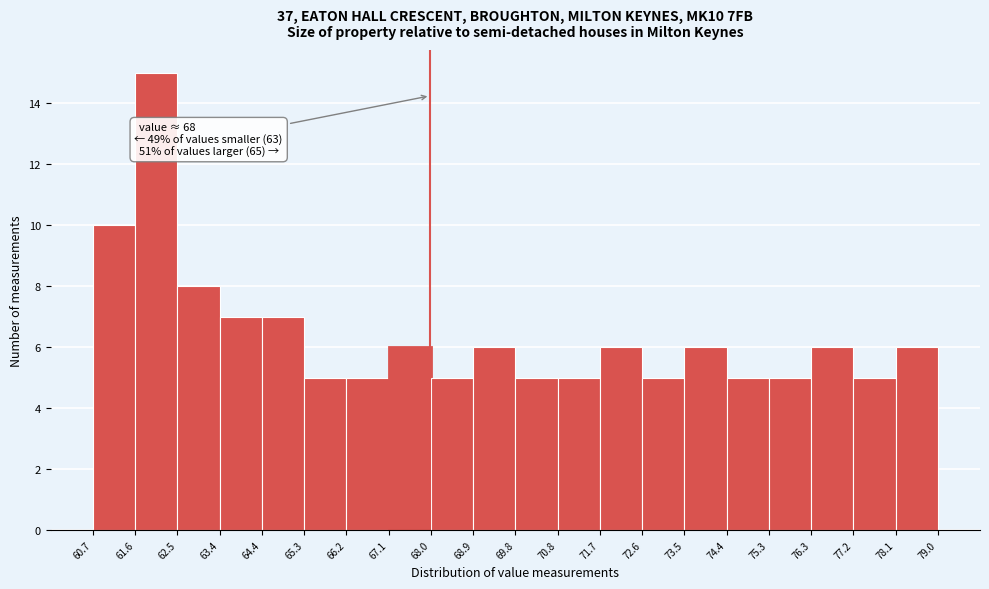

Which range on the x-axis has the tallest bar?

61.6 to 62.5